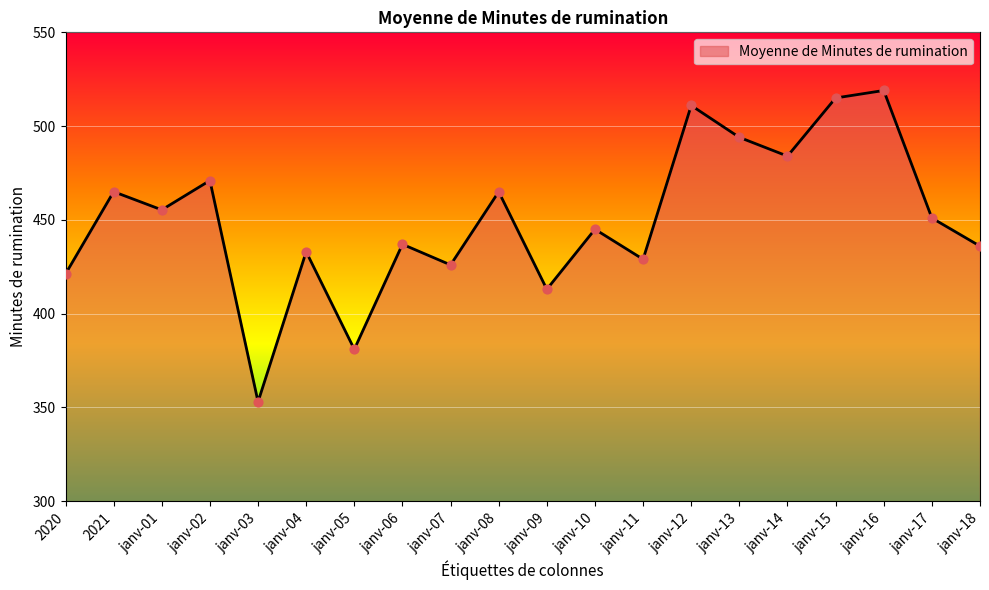

Between janv-02 and janv-03, which is larger?

janv-02